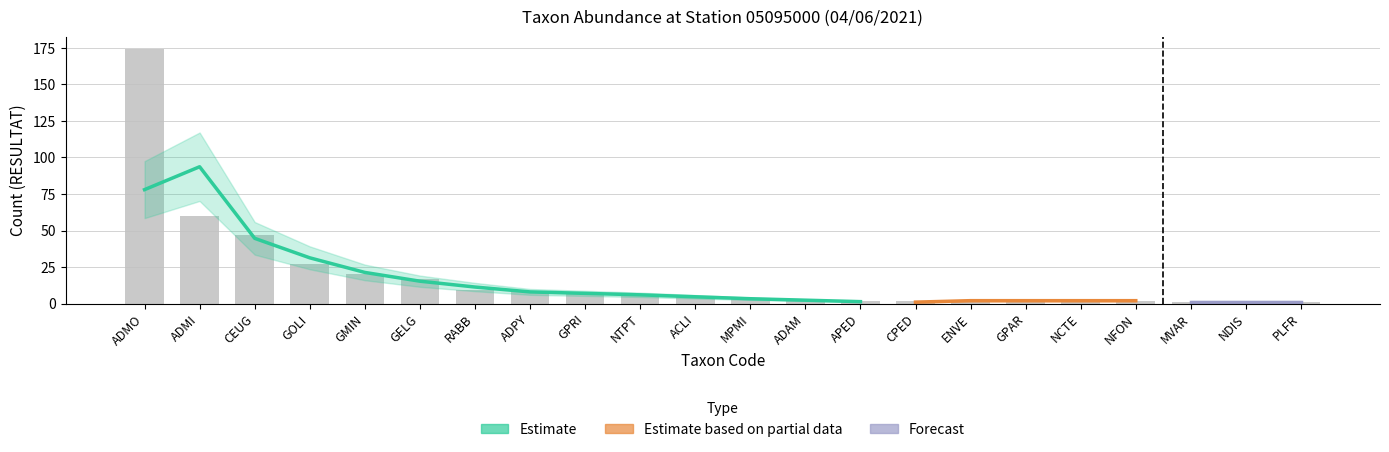

At which label is the value closest to 87?

ADMI